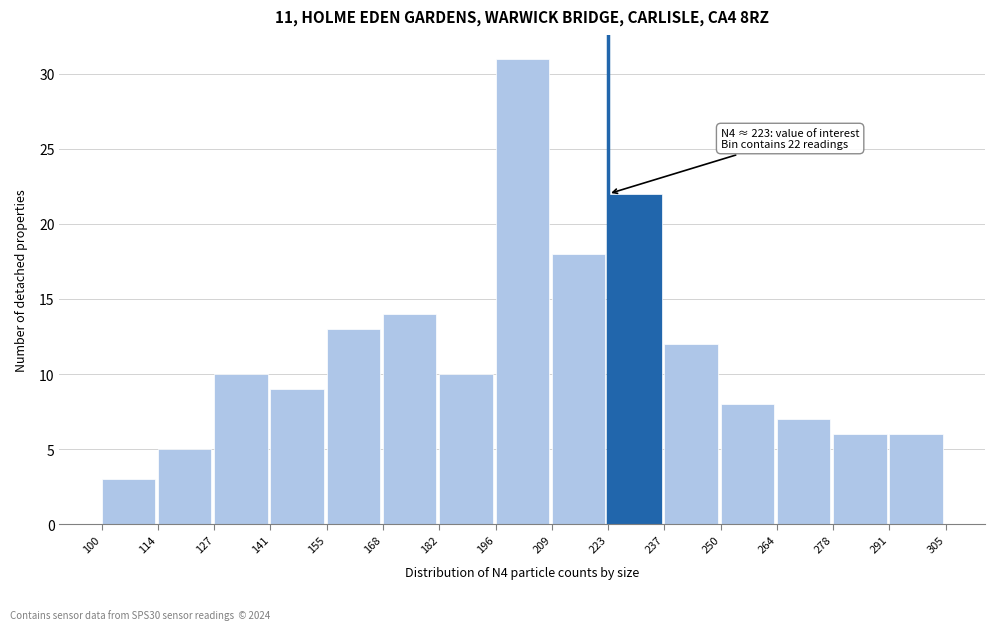

Over which range of the x-axis is the bar tallest?

196 to 209